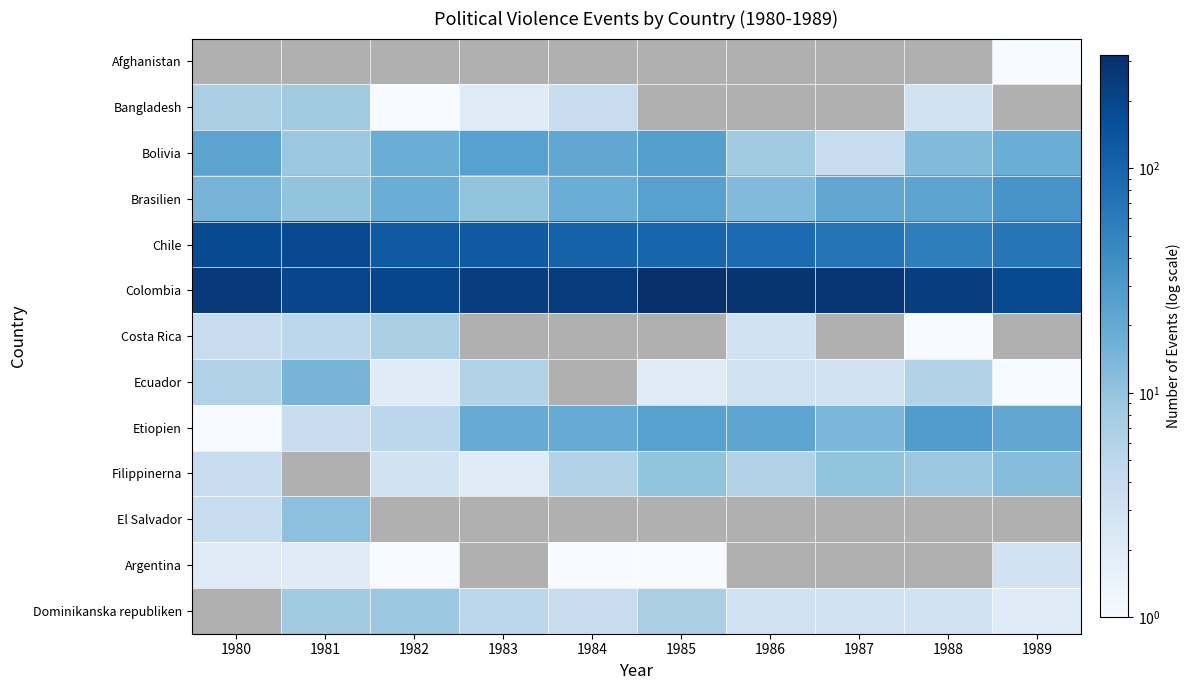

At which label does Bolivia reach its peak?

1985